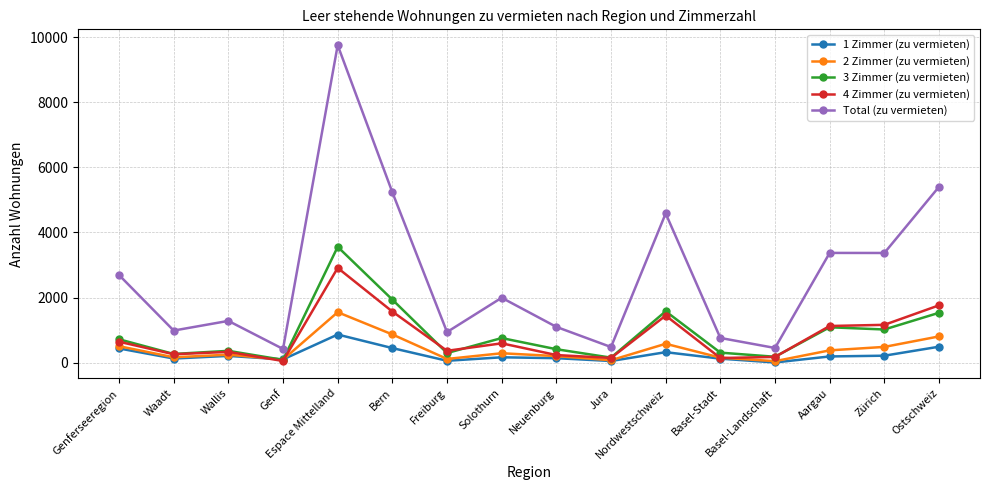

Read the Total (zu vermieten) value at Waadt.

987